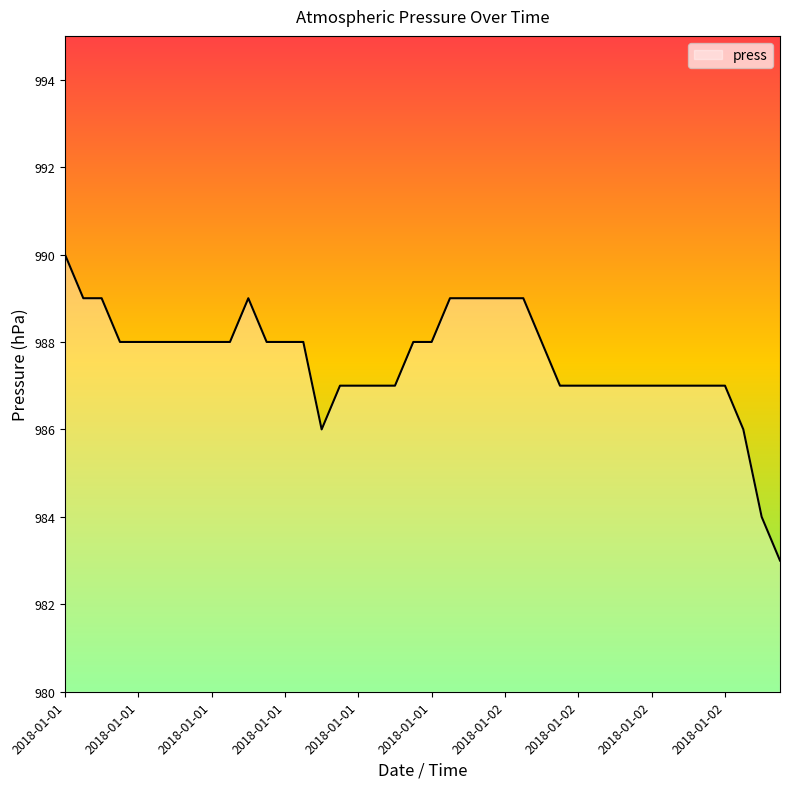

What is the difference between the maximum and minimum values?

7